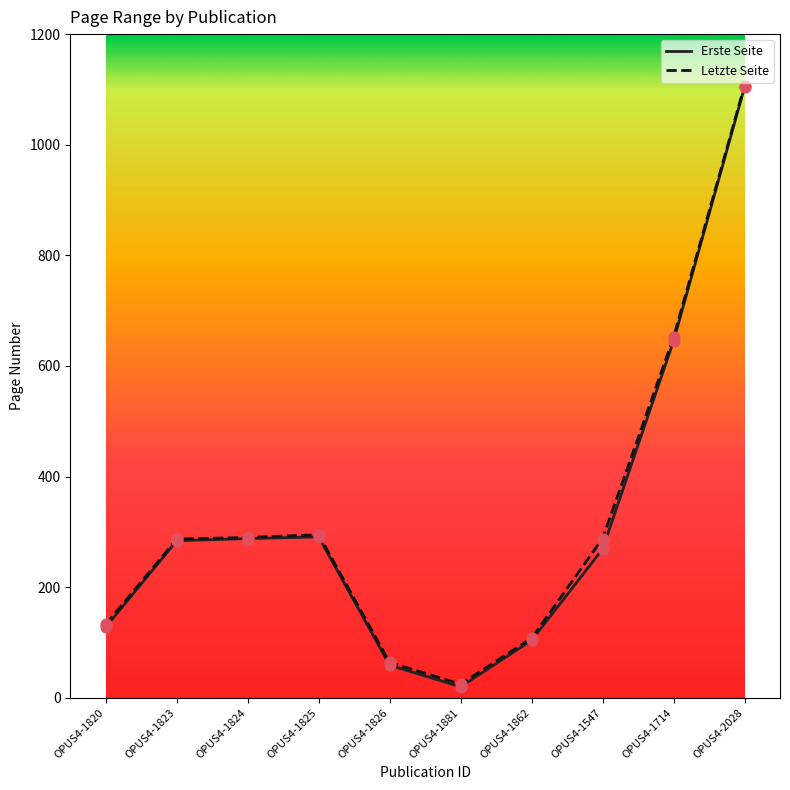

At how many categories does at least one series exceed 578?

2